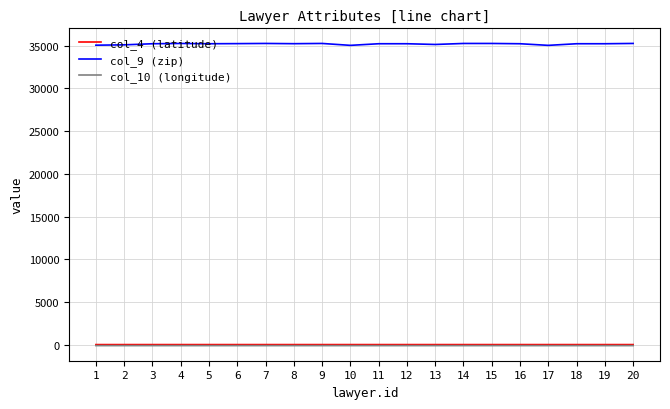

The value of col_9 (zip) at 11 is 50214.1. True or false?

False